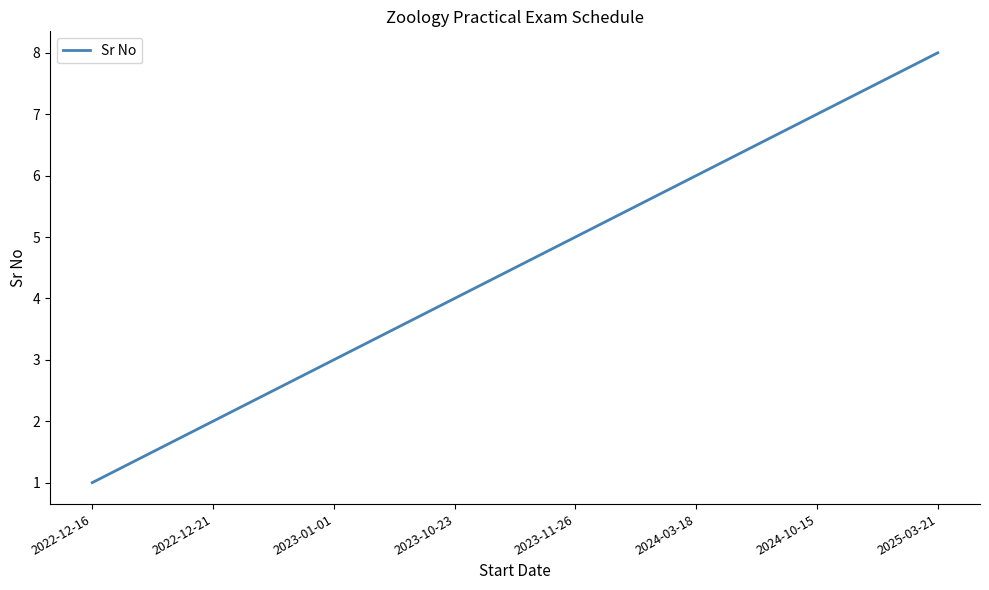

What is the greatest value displayed?

8